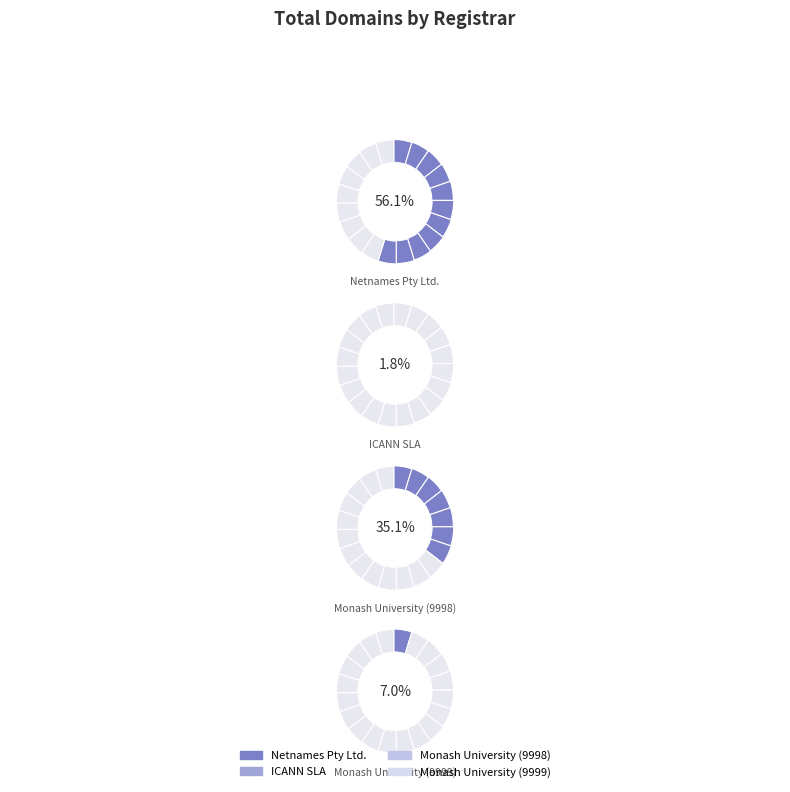

Combined, do ICANN SLA and Netnames Pty Ltd. account for over 50%?

Yes